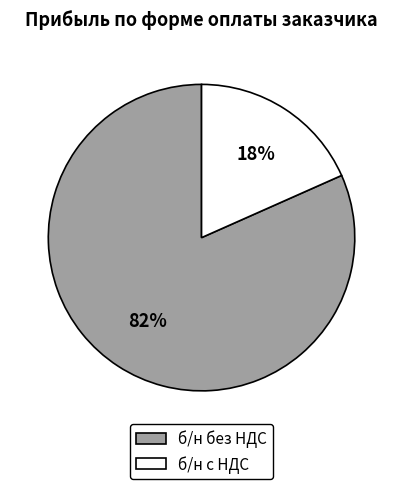

To the nearest percent, what is the combined percentage of б/н с НДС and б/н без НДС?

100%